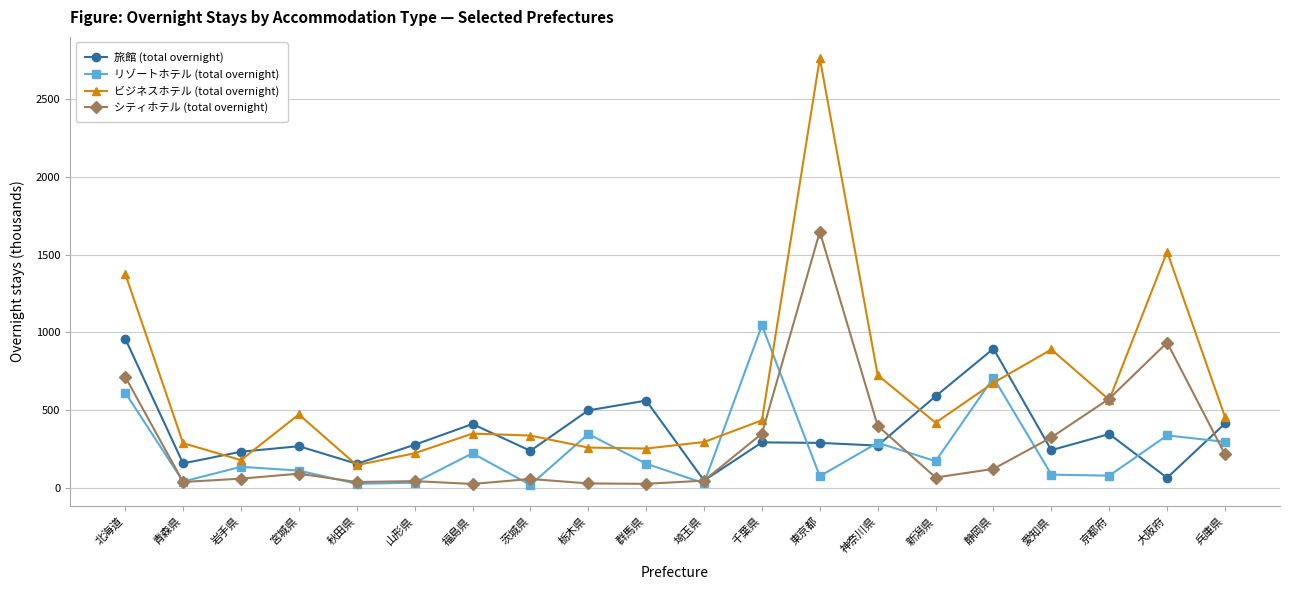

Is the value of ビジネスホテル (total overnight) at 茨城県 greater than the value of シティホテル (total overnight) at 茨城県?

Yes